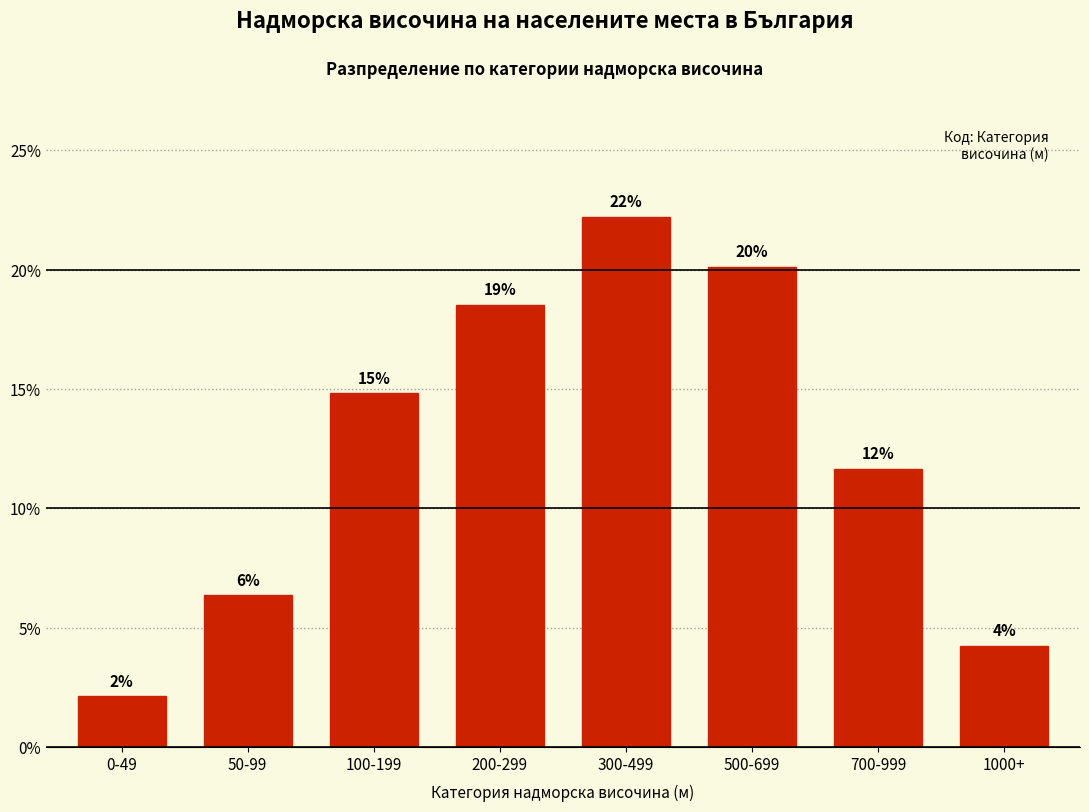

How many bars are there in total?

8